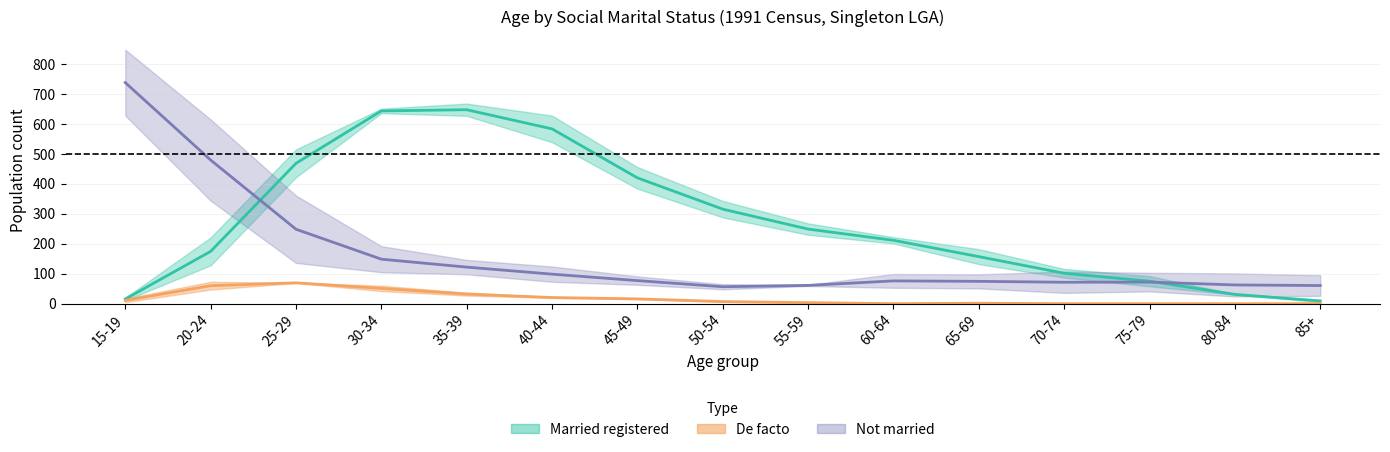

Is the value of De facto Females at 80-84 greater than the value of Not married Males at 40-44?

No